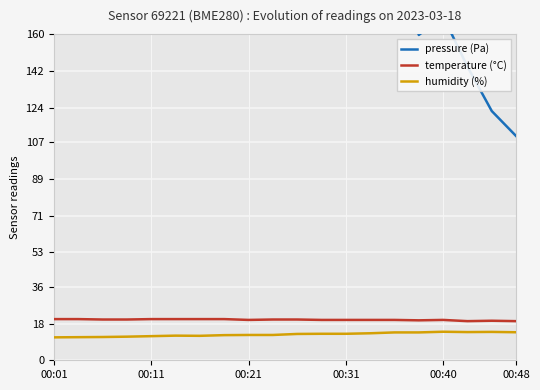

Is it true that temperature (°C) equals 31.5 at 00:11?

False